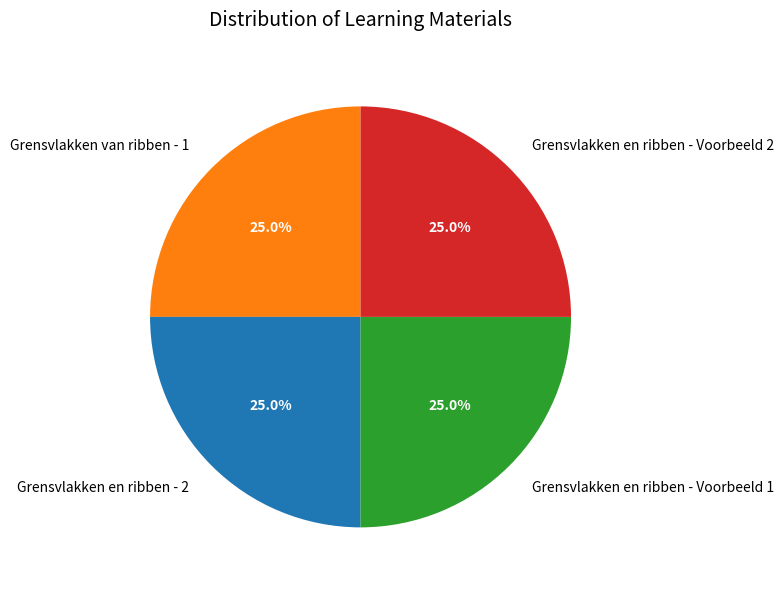

Is Grensvlakken van ribben - 1 the majority of the pie?

No